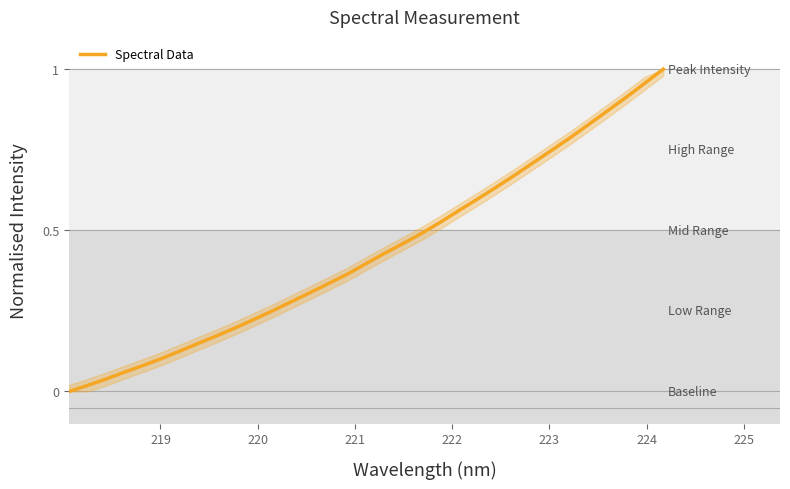

Does the chart display data point markers on the line(s)?

No